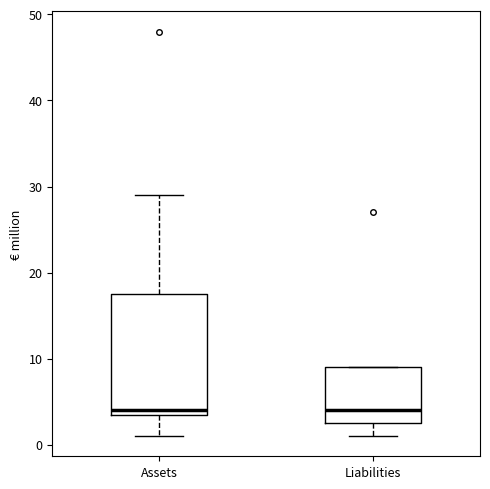

Which box is the tallest, from its lower edge to its upper edge?

Assets